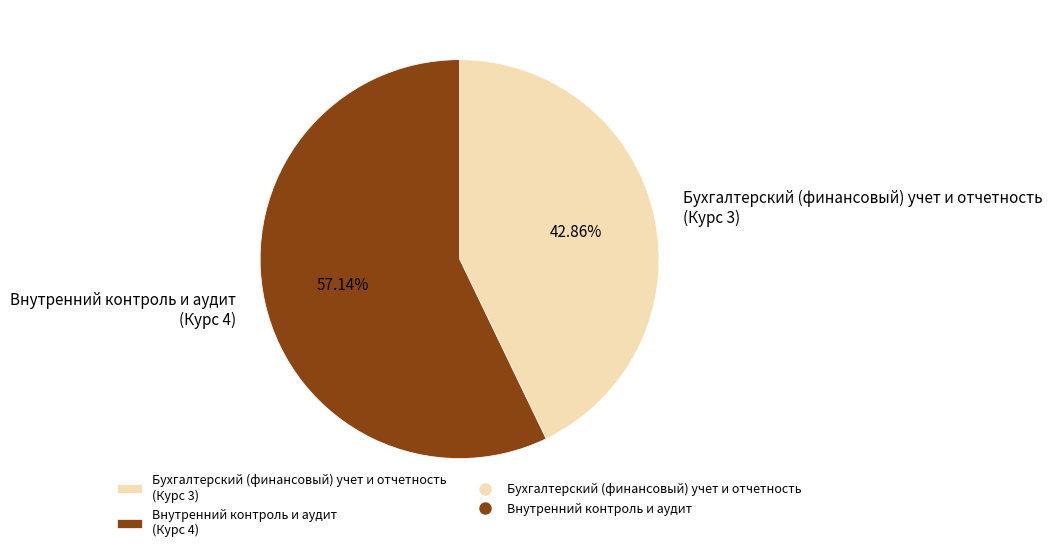

Rank the categories by value from highest to lowest.

Внутренний контроль и аудит, Бухгалтерский (финансовый) учет и отчетность